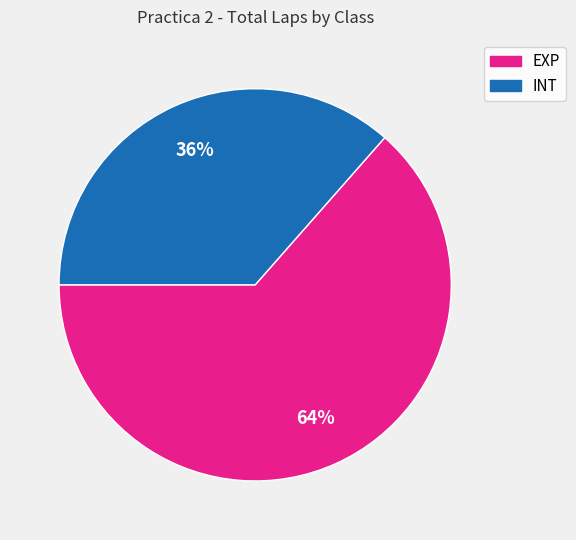

To the nearest percent, what is the average slice percentage?

50%